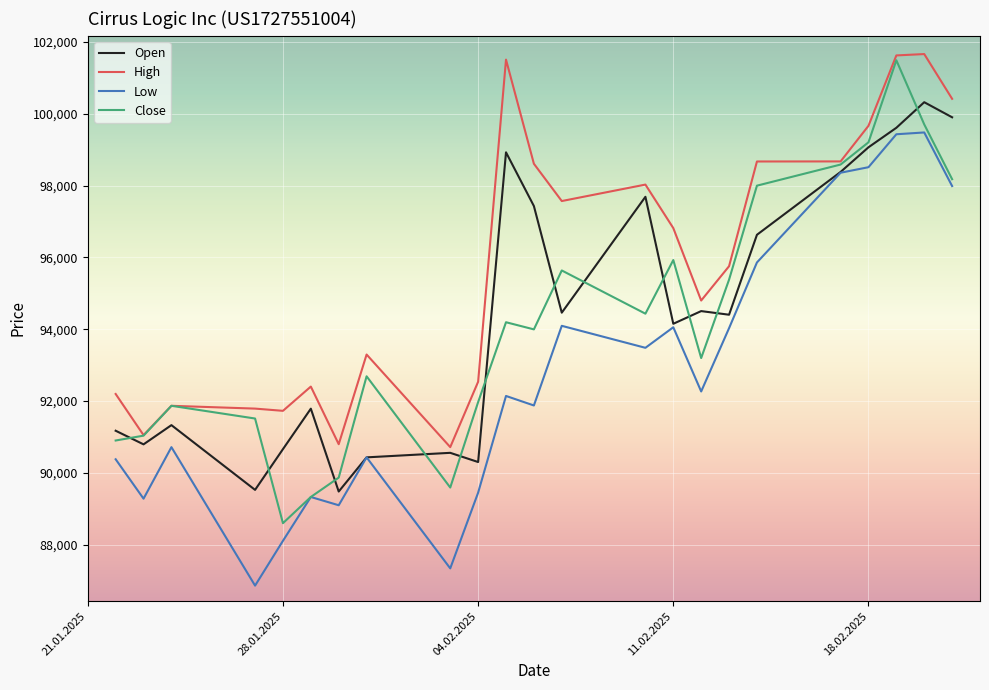

Which series has the largest total across all categories?

High